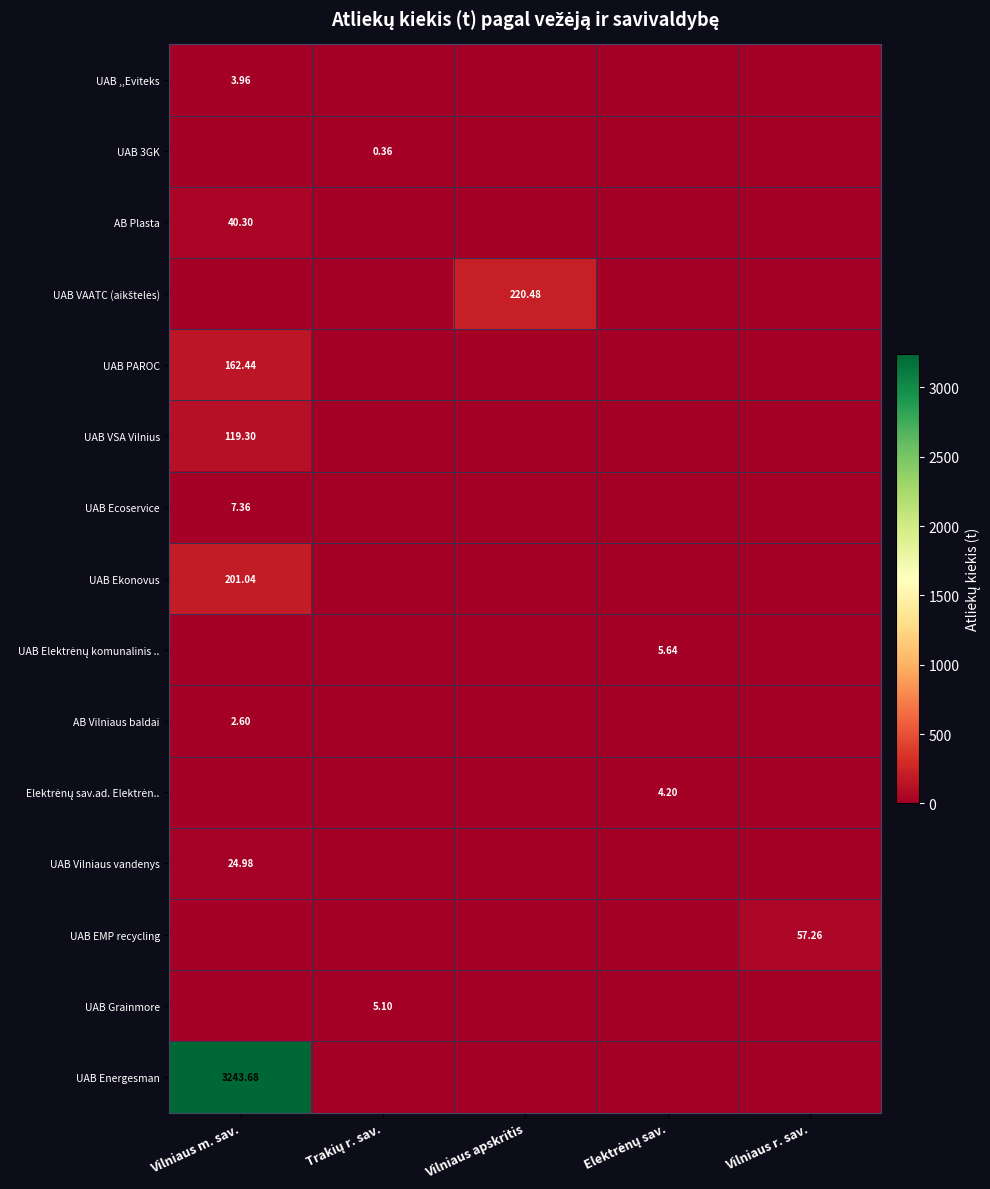

Which has a higher value, Trakių r. sav. or Vilniaus apskritis?

Trakių r. sav.